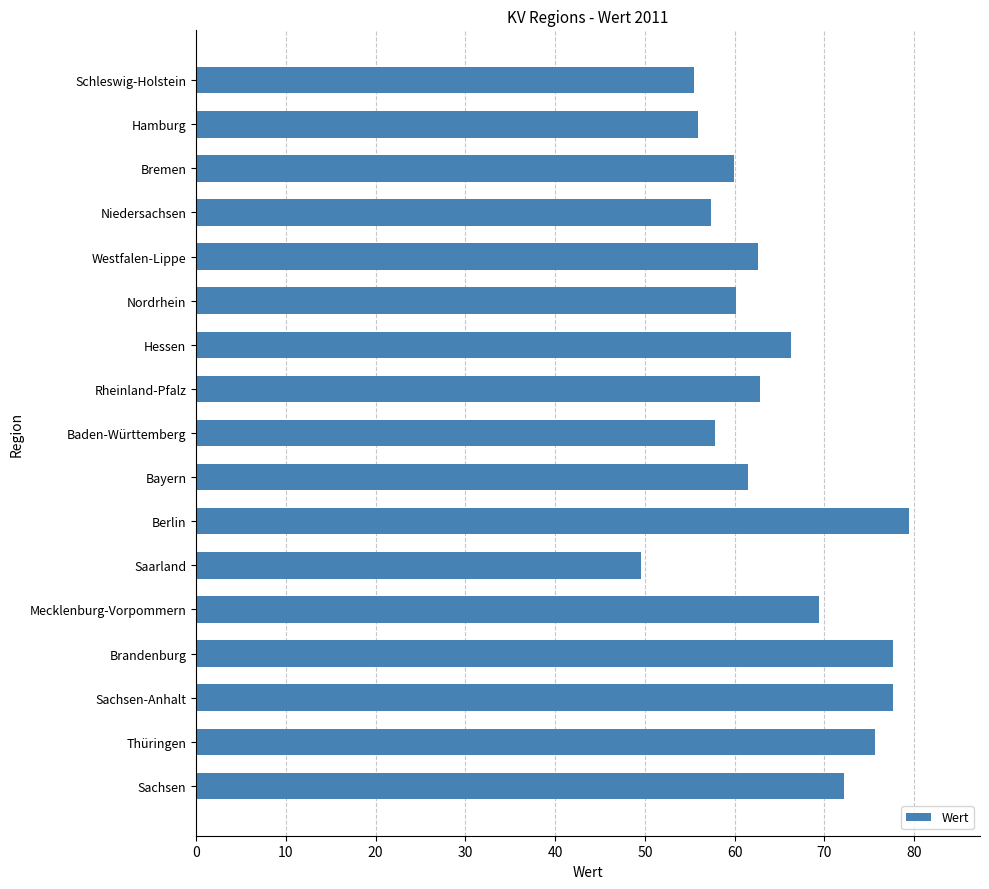

What is the greatest value displayed?

79.4